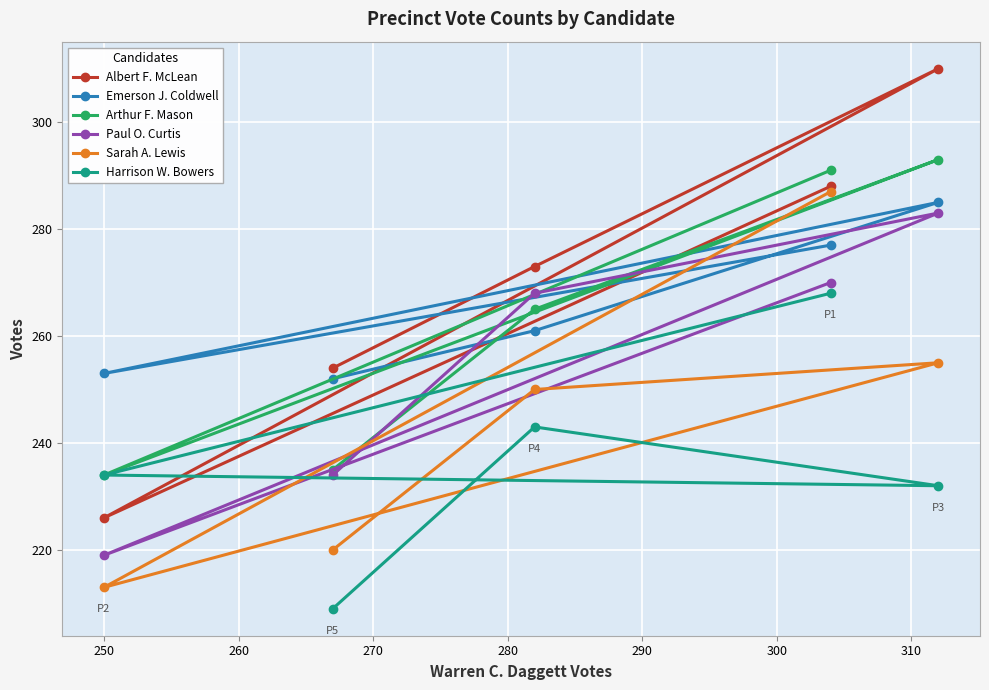

Which series has the largest total across all categories?

Albert F. McLean